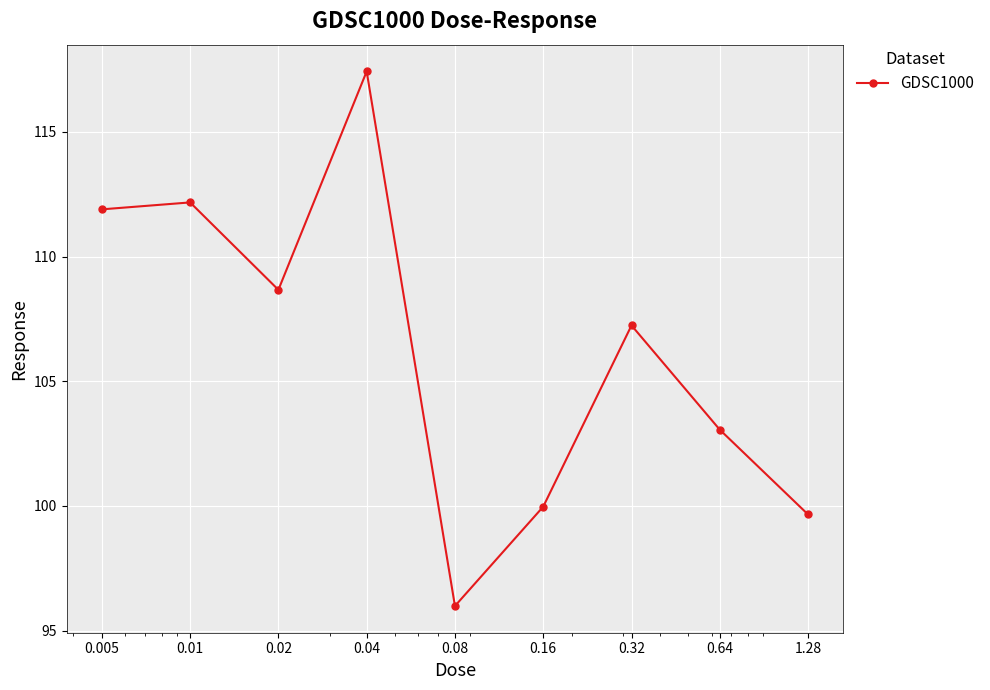

What is the value of the 6th point from the left?

100.0